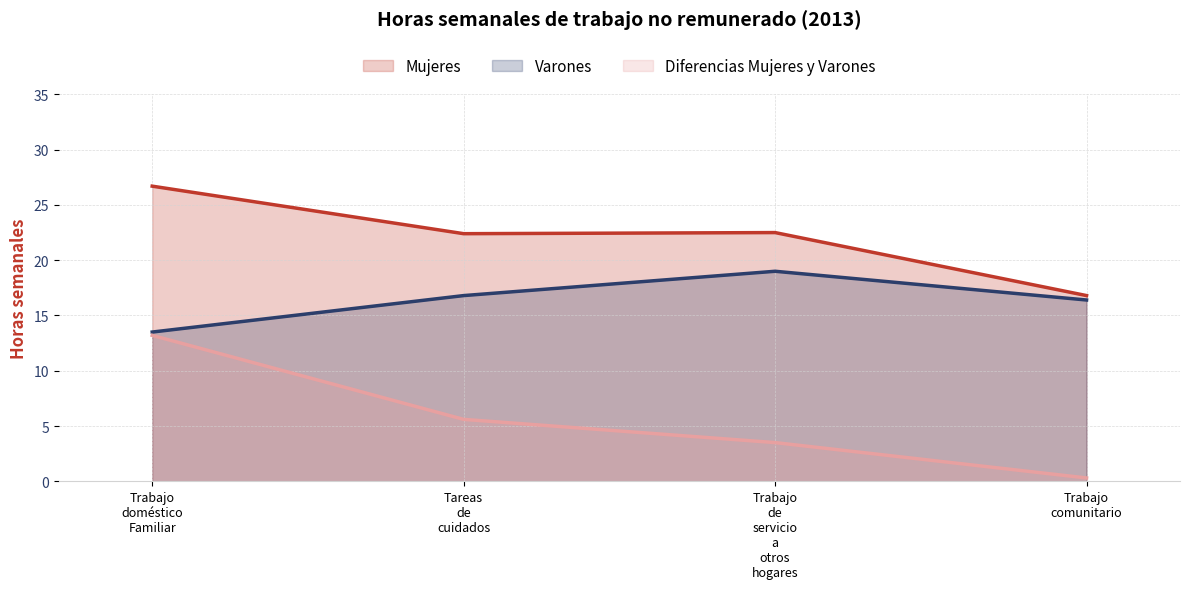

Reading left to right, list all the values displayed in this chart.

Mujeres: 26.7	22.4	22.5	16.8
Varones: 13.5	16.8	19.0	16.4
Diferencias Mujeres y Varones: 13.2	5.6	3.5	0.3